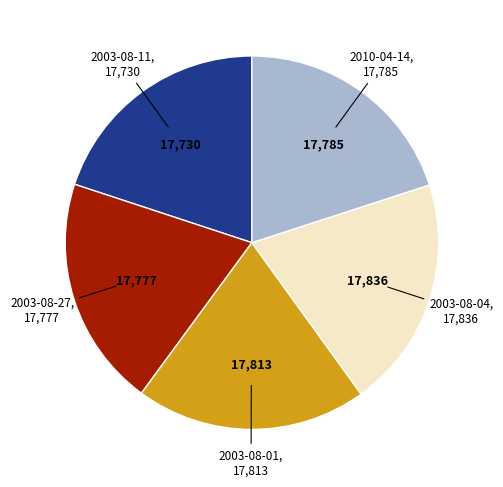

Does any single category account for the majority?

No